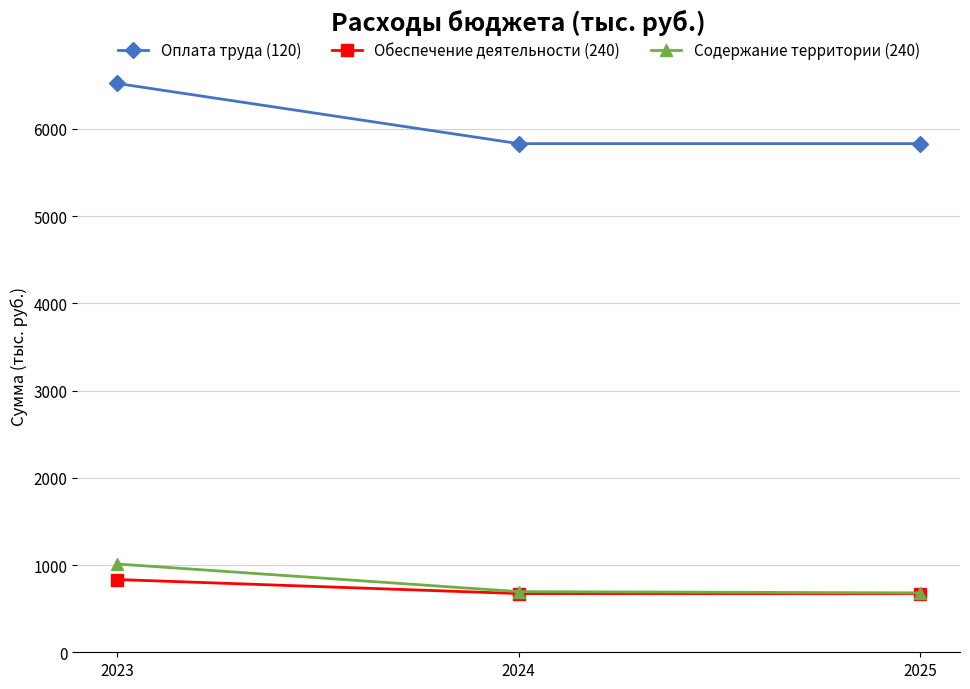

What is the difference between the Содержание территории (240) values at 2025 and 2023?

331.2